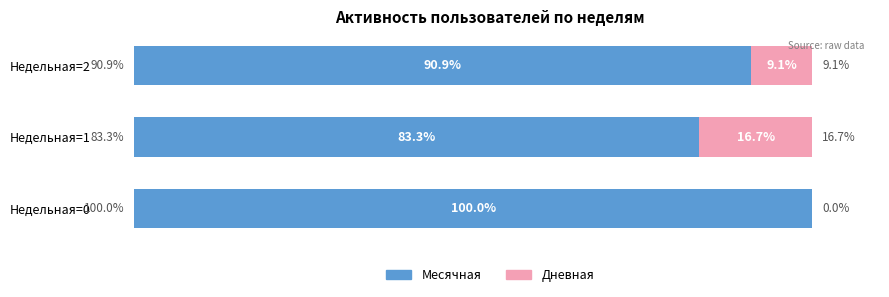

What are all the series names shown in the legend?

Месячная, Дневная